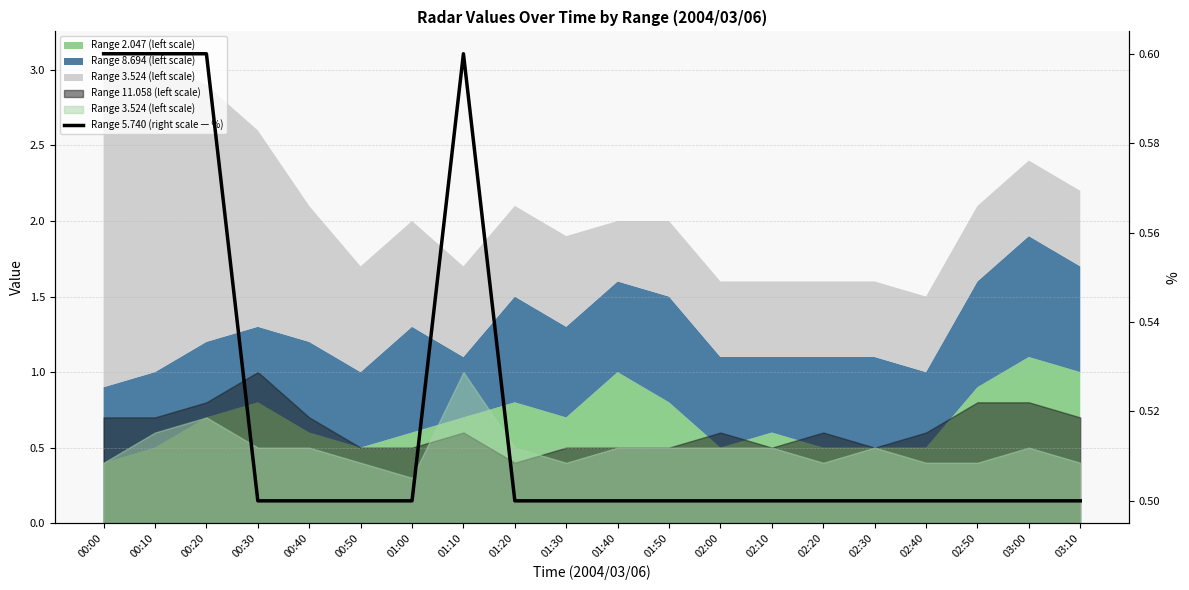

True or false: there are more than 0 points higher than both neighbors.

True